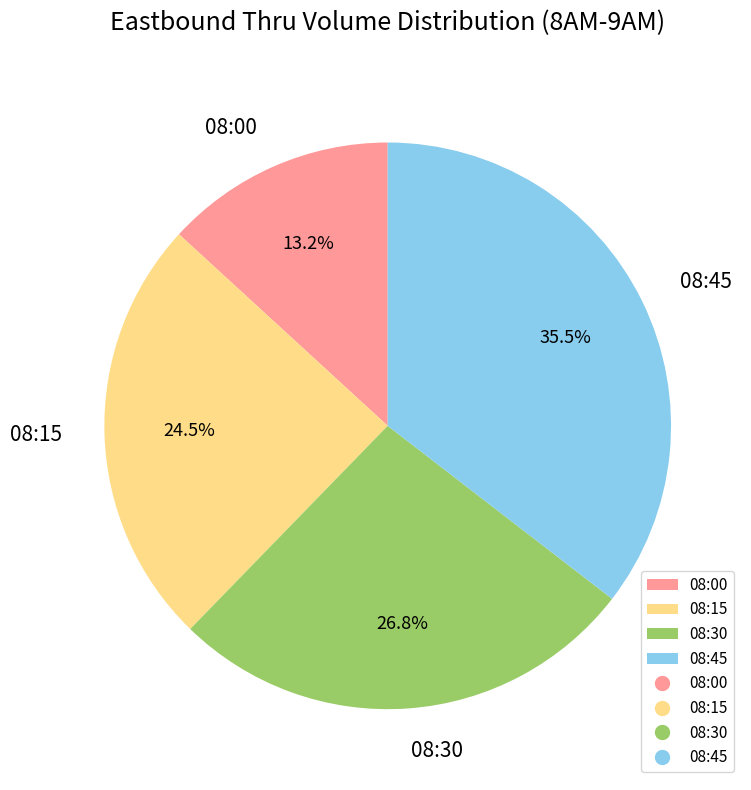

To the nearest percent, what percentage of the pie is 08:00?

13%